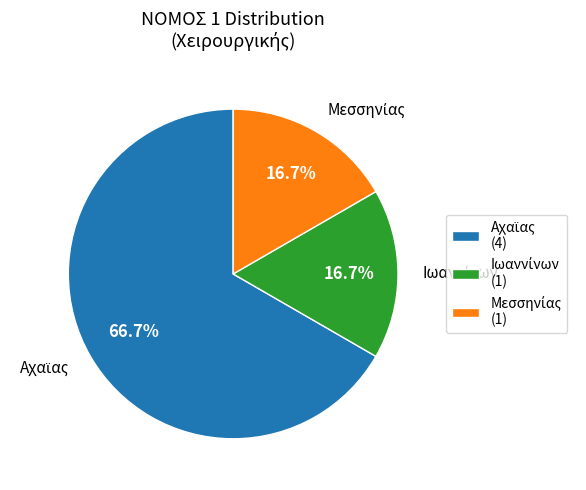

Is there any slice that represents more than half of the pie?

Yes